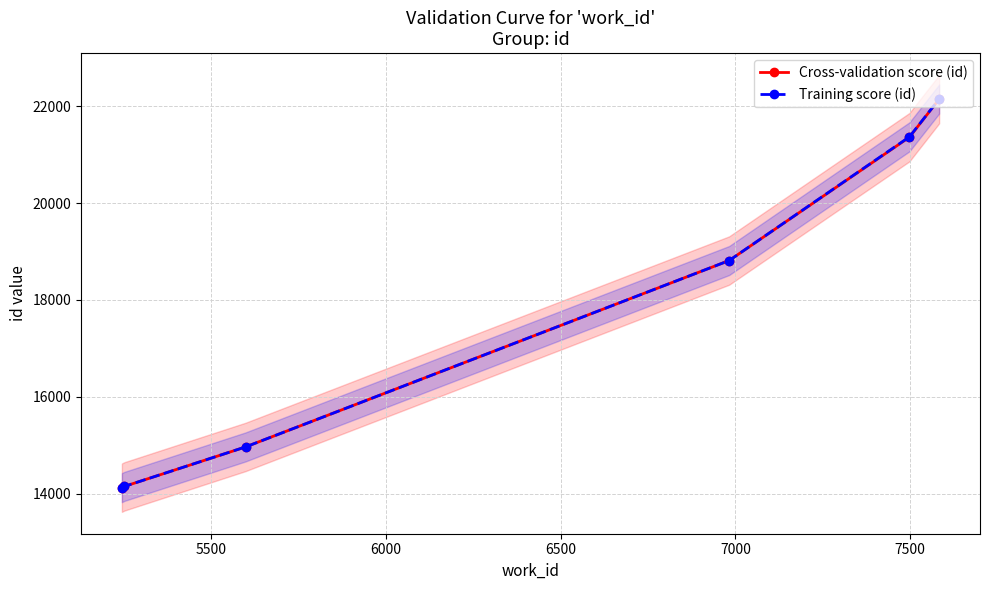

What is the value of the Training score (id) point at the 5th from the left?

21371